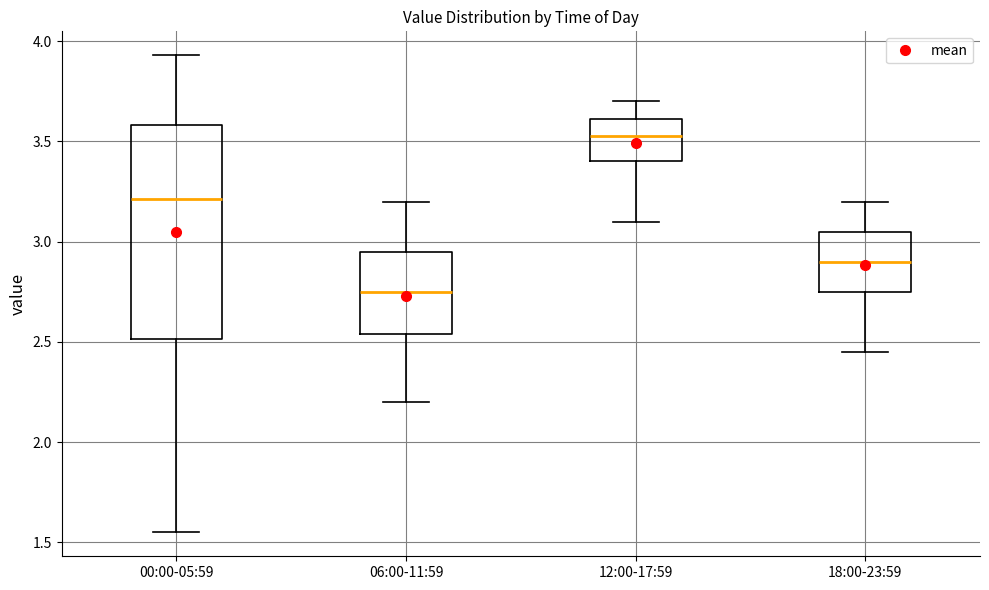

Reading left to right, read every box against the y-axis: the position of its median line, the range the box covers, and the ends of its whiskers. The values are not printed on the chart, so give them approximately, as read against the axis.

00:00-05:59: median 3.20, box 2.50 to 3.60, whiskers 1.55 to 3.95
06:00-11:59: median 2.75, box 2.55 to 2.95, whiskers 2.20 to 3.20
12:00-17:59: median 3.55, box 3.40 to 3.60, whiskers 3.10 to 3.70
18:00-23:59: median 2.90, box 2.75 to 3.05, whiskers 2.45 to 3.20